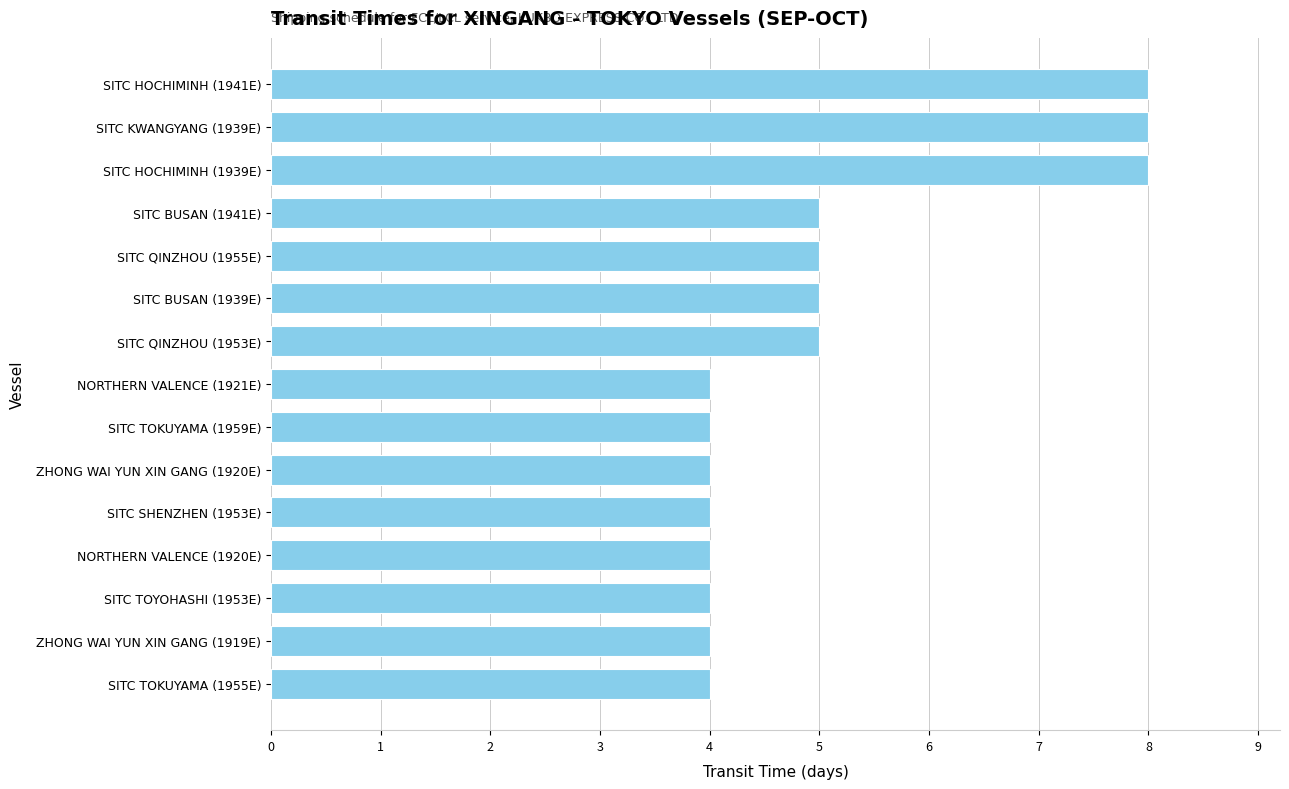

Reading bottom to top, extract all data points from this chart.

SITC TOKUYAMA (1955E)=4	ZHONG WAI YUN XIN GANG (1919E)=4	SITC TOYOHASHI (1953E)=4	NORTHERN VALENCE (1920E)=4	SITC SHENZHEN (1953E)=4	ZHONG WAI YUN XIN GANG (1920E)=4	SITC TOKUYAMA (1959E)=4	NORTHERN VALENCE (1921E)=4	SITC QINZHOU (1953E)=5	SITC BUSAN (1939E)=5	SITC QINZHOU (1955E)=5	SITC BUSAN (1941E)=5	SITC HOCHIMINH (1939E)=8	SITC KWANGYANG (1939E)=8	SITC HOCHIMINH (1941E)=8